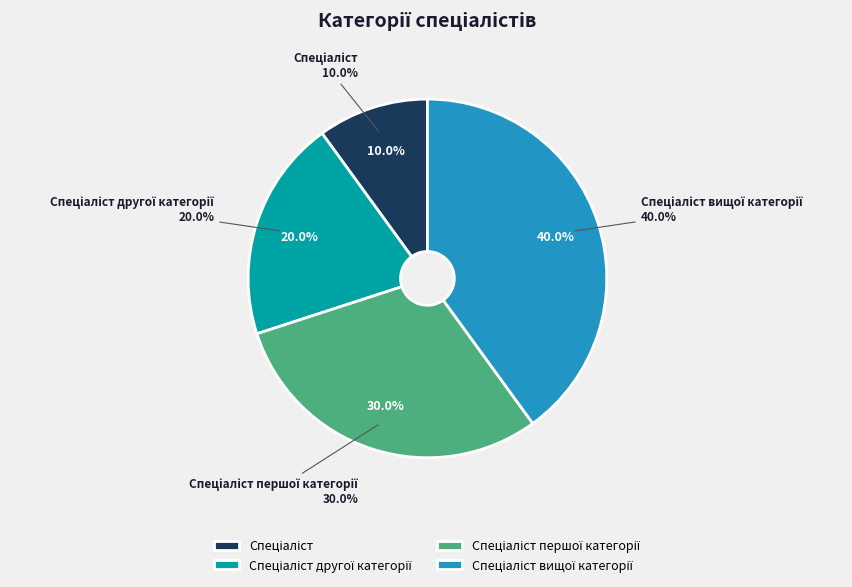

Combined, do Спеціаліст and Спеціаліст першої категорії account for over 50%?

No